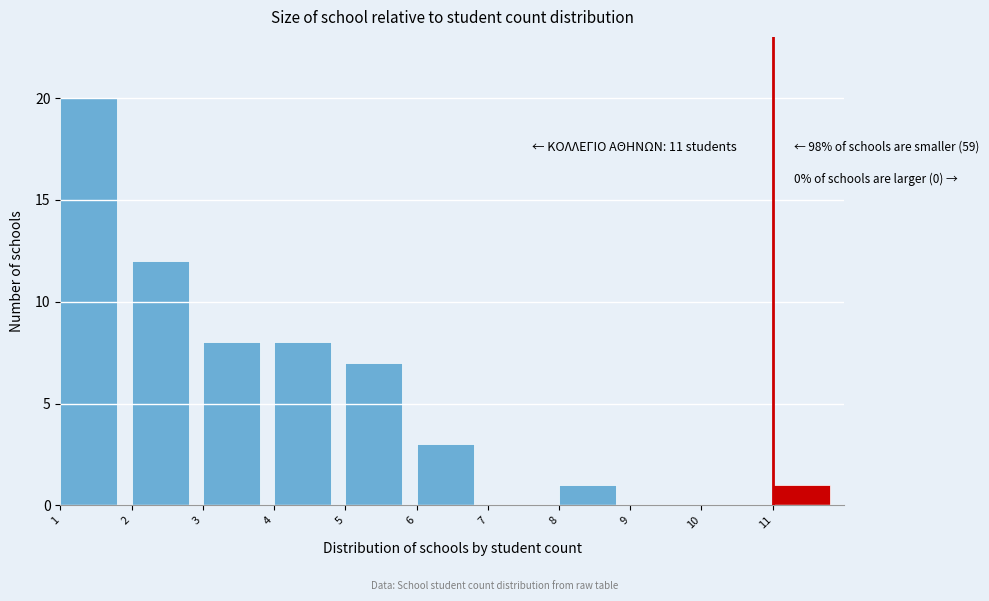

Which range on the x-axis has the tallest bar?

1 to 2